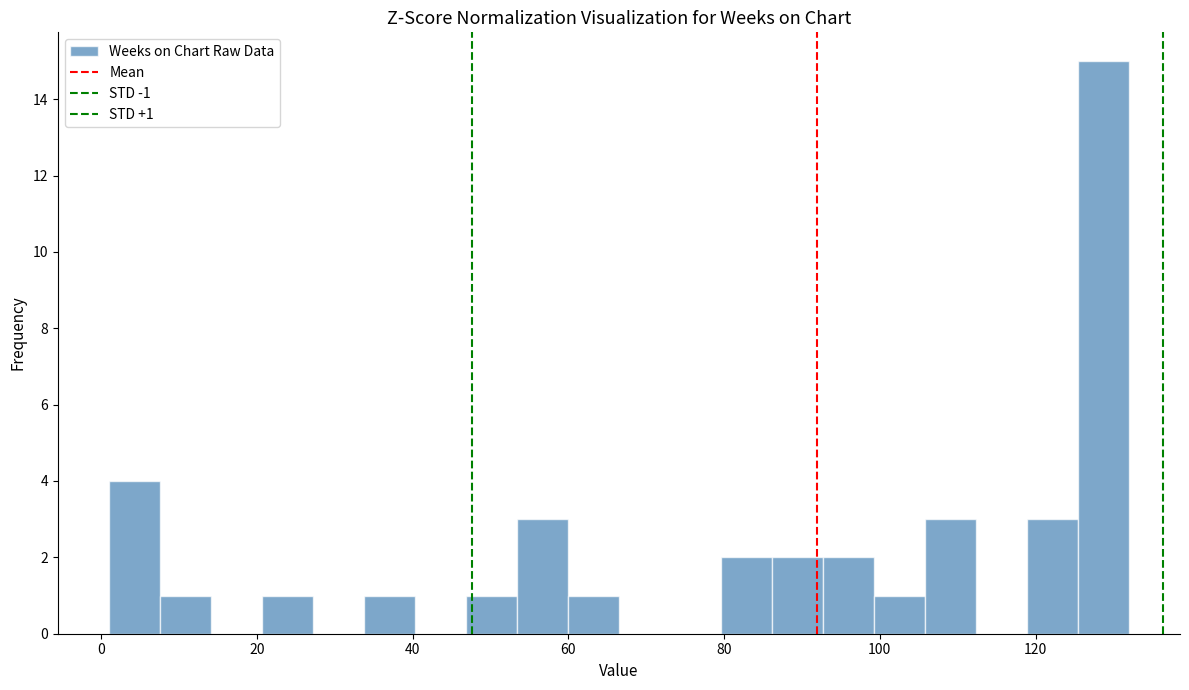

Around what value on the x-axis is the tallest bar? Give the approximate position of its centre, as read against the axis.

128